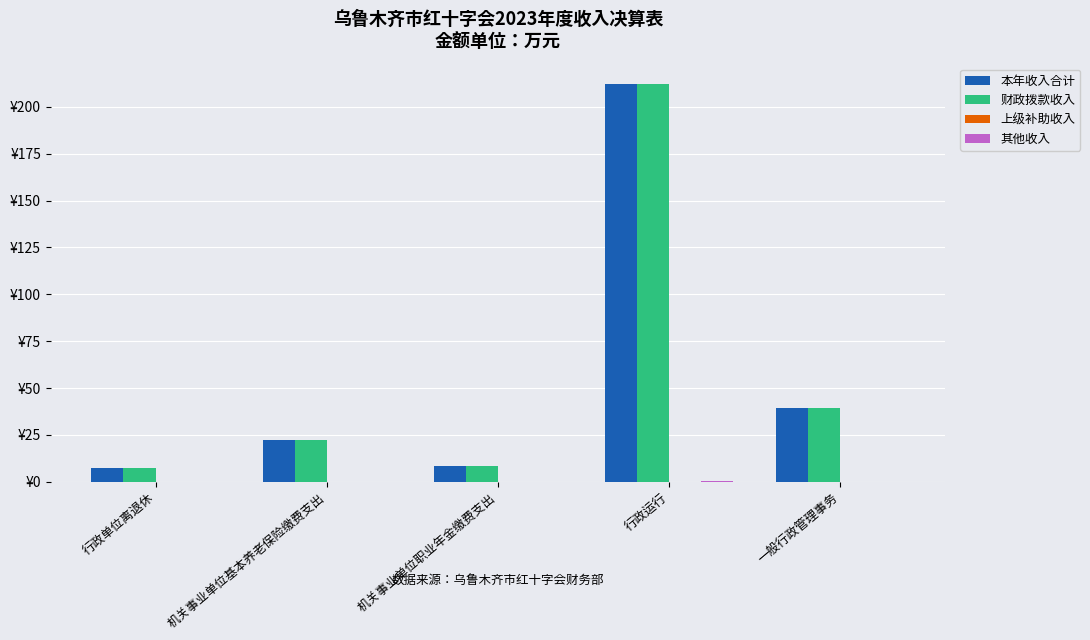

At which category is the sum across all series the highest?

行政运行